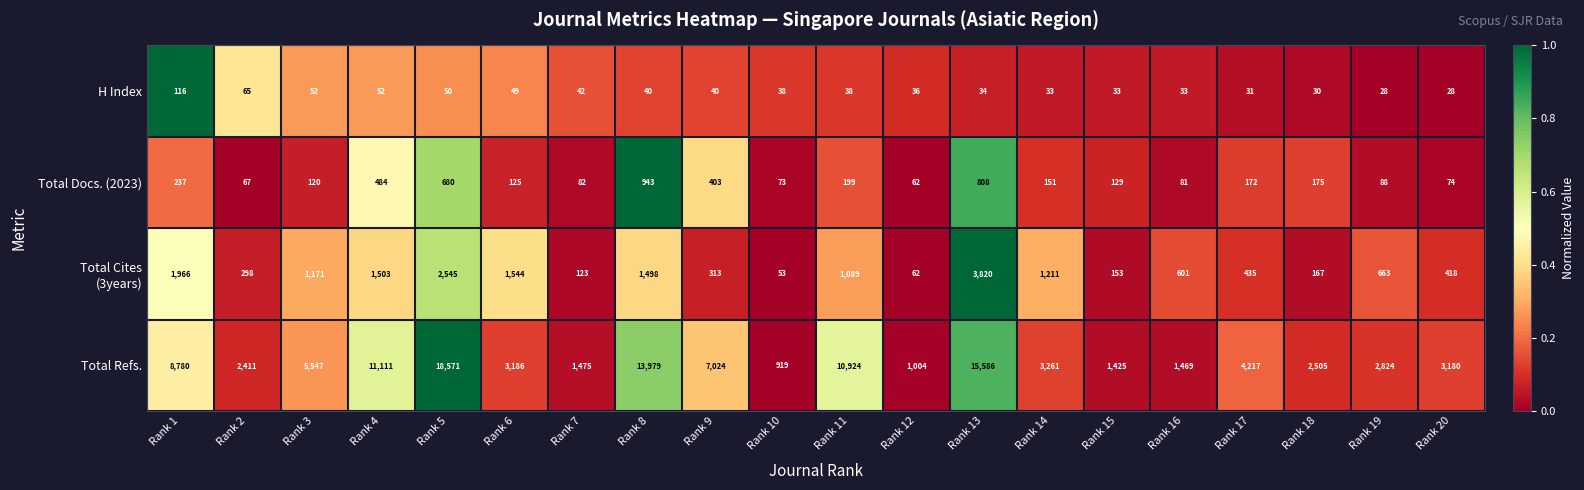

What is the spread (max minus min) of values at Rank 17?

4186